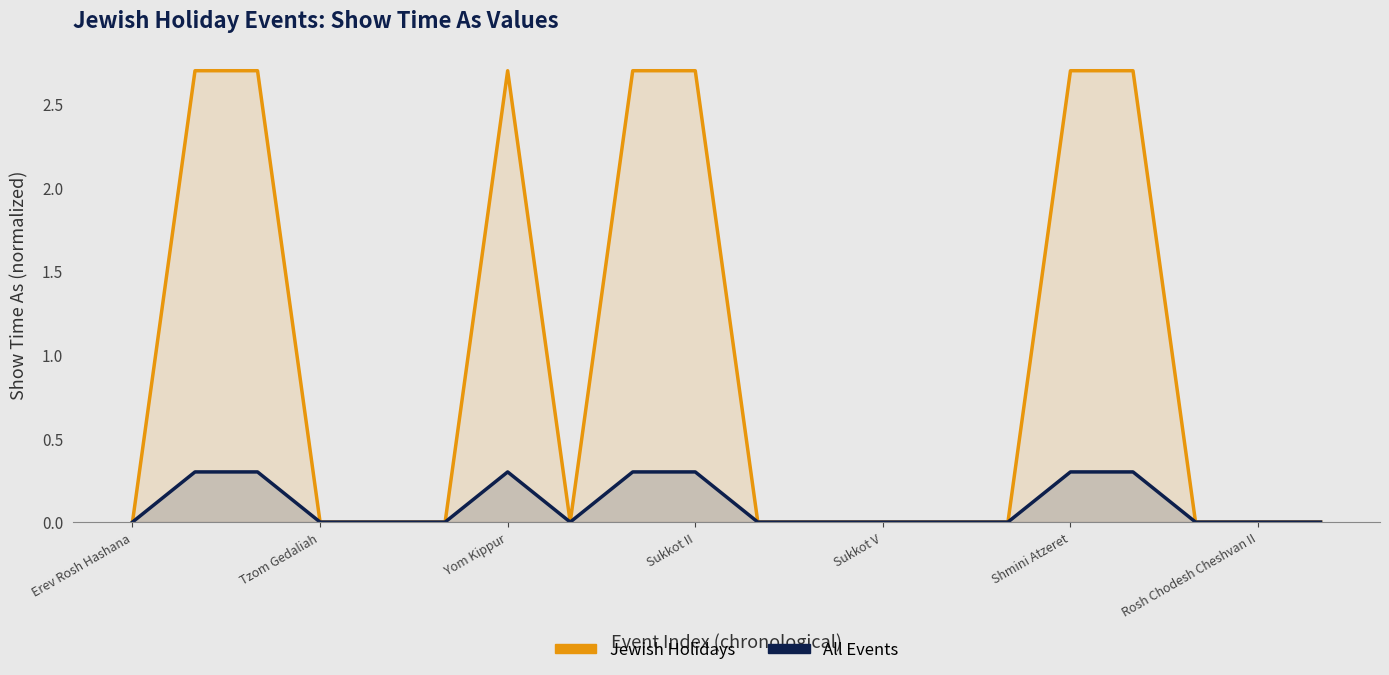

How many data points in All Events are above 0?

7